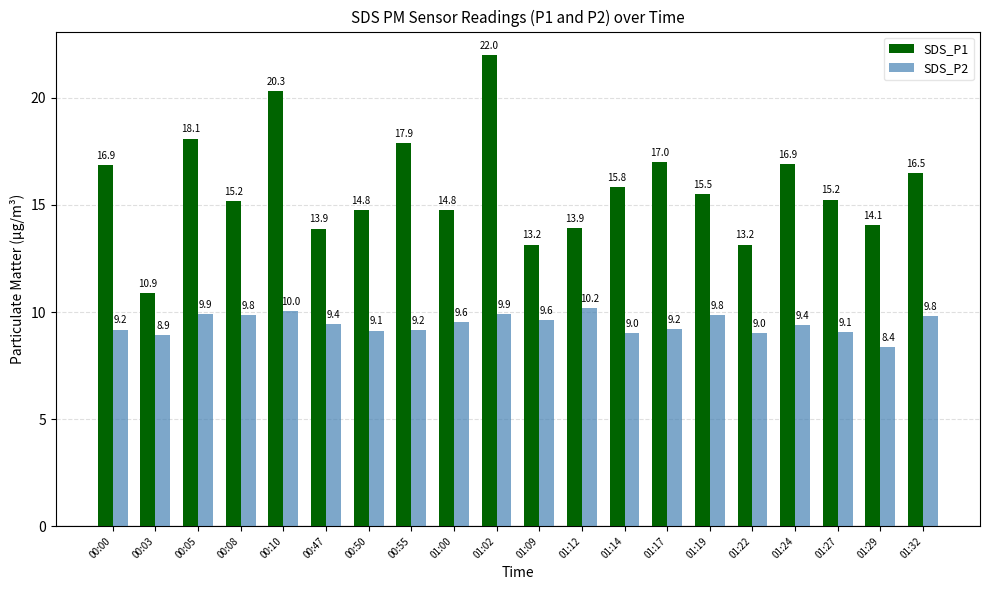

What is the sum of the SDS_P1 values at 00:55 and 00:03?

28.8